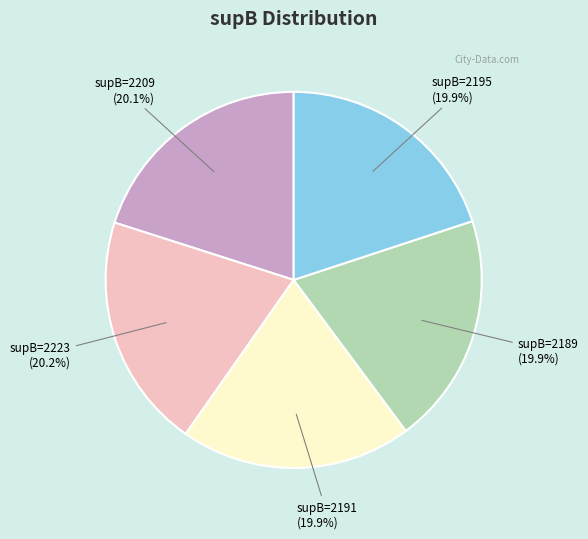

Combined, what portion of the pie is supB=2195 and supB=2189?

39.8%